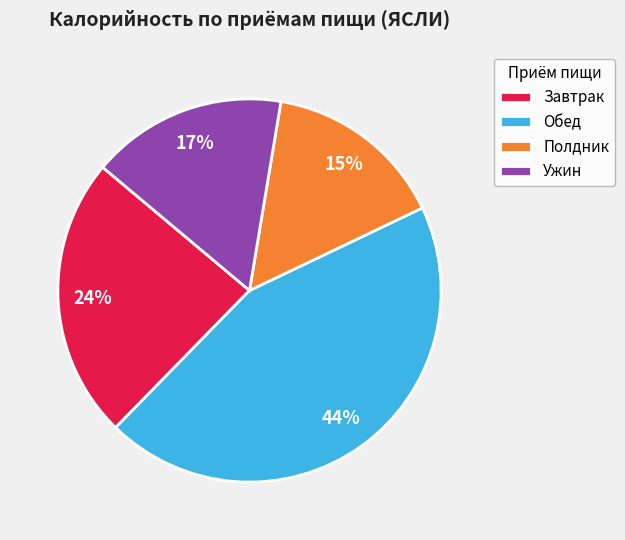

What is the smallest slice in the pie chart?

Полдник